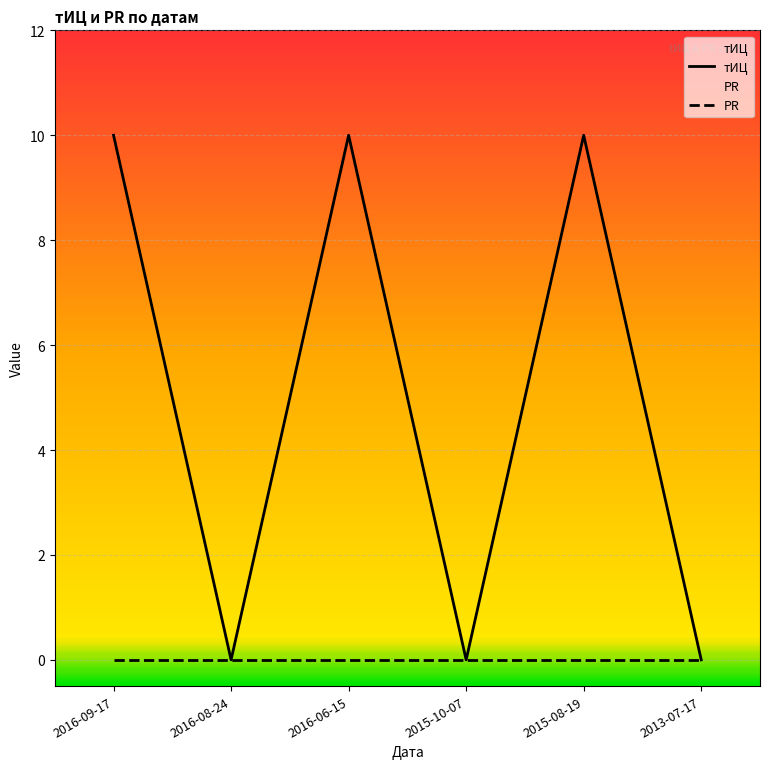

Reading left to right, what are all the values shown in this chart?

10	0	10	0	10	0